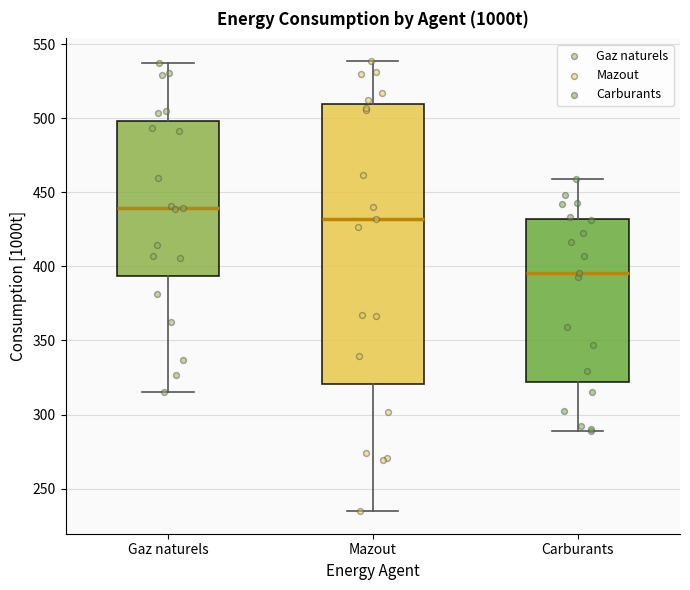

Where does the lower whisker of the box for Gaz naturels end on the y-axis? The values are not printed on the chart, so give them approximately, as read against the axis.

315